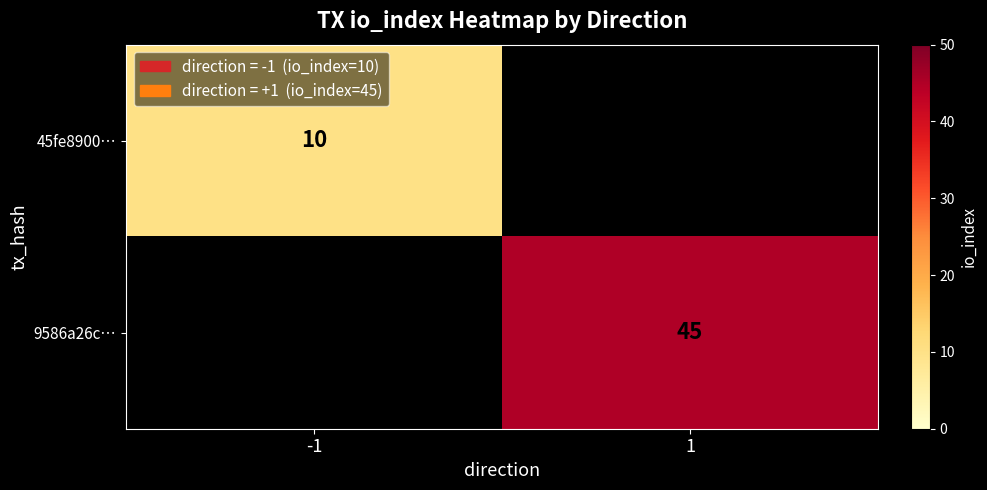

The 9586a26c… series shows 12 at 1. True or false?

False